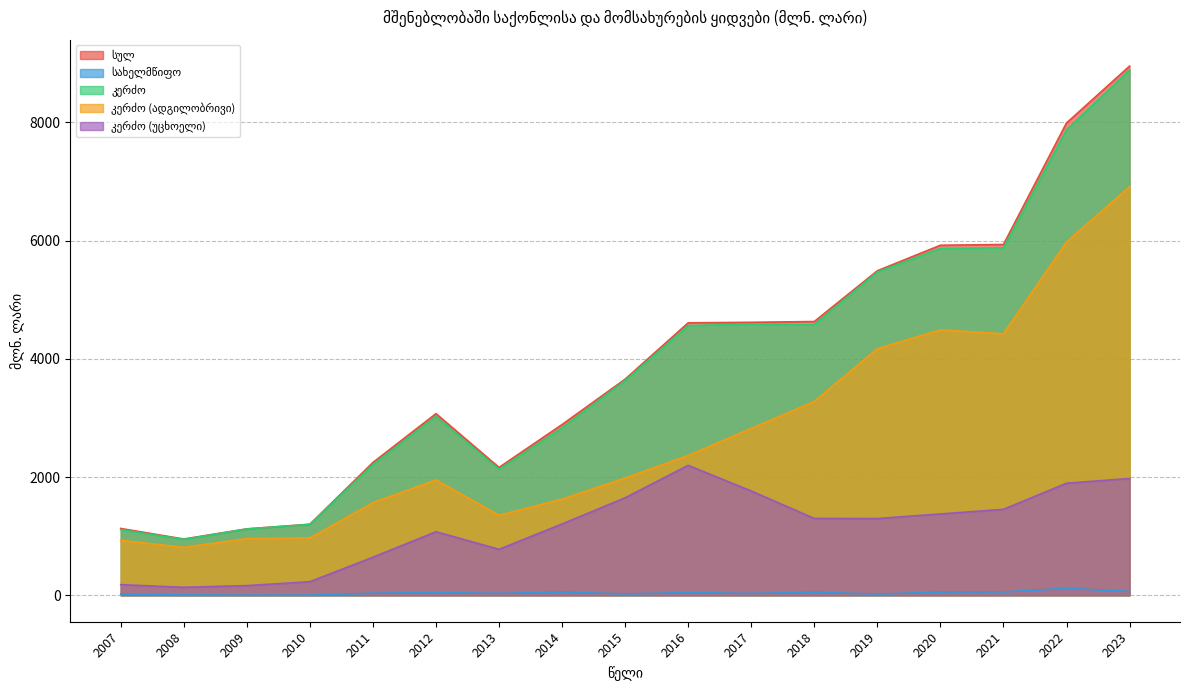

Is it true that კერძო (ადგილობრივი) equals 2823.3 at 2017?

True